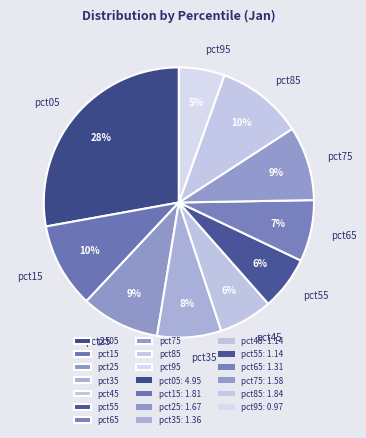

Does pct65 account for over 50% of the chart?

No